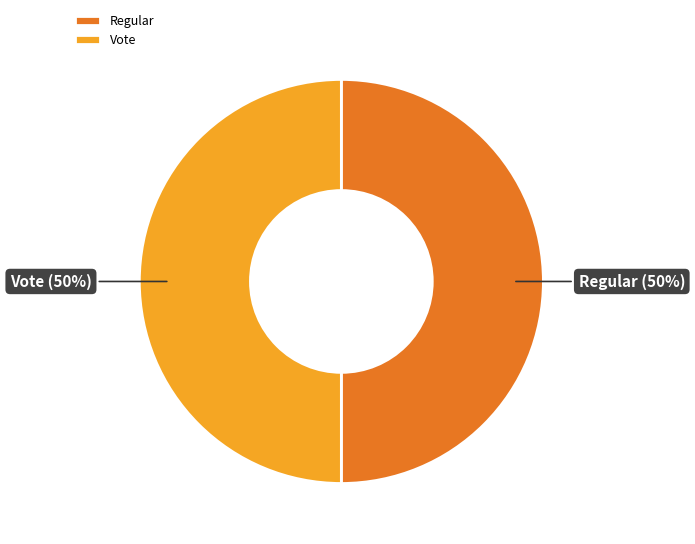

To the nearest percent, what is the difference between the Regular and Vote slice percentages?

0%